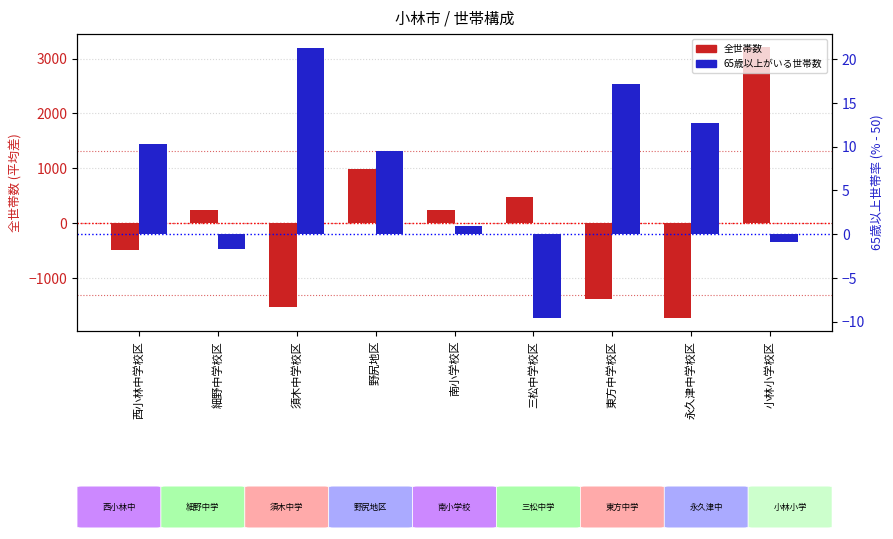

What is the smallest value displayed?

-1721.8